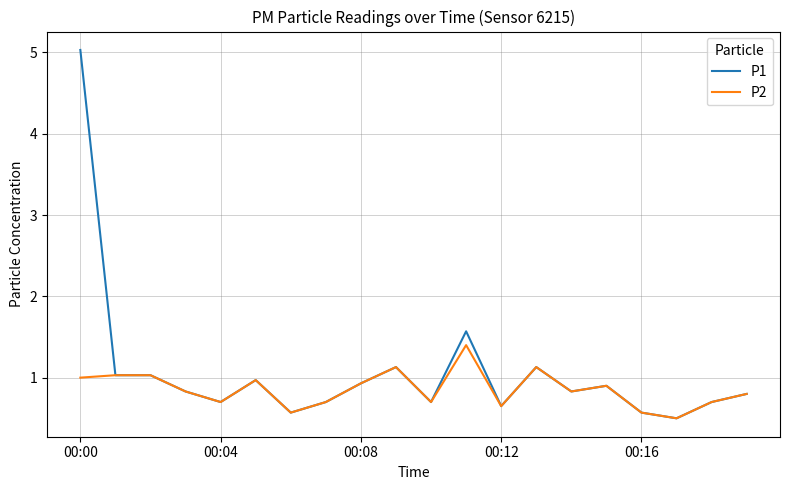

How many categories are shown in the chart?

20